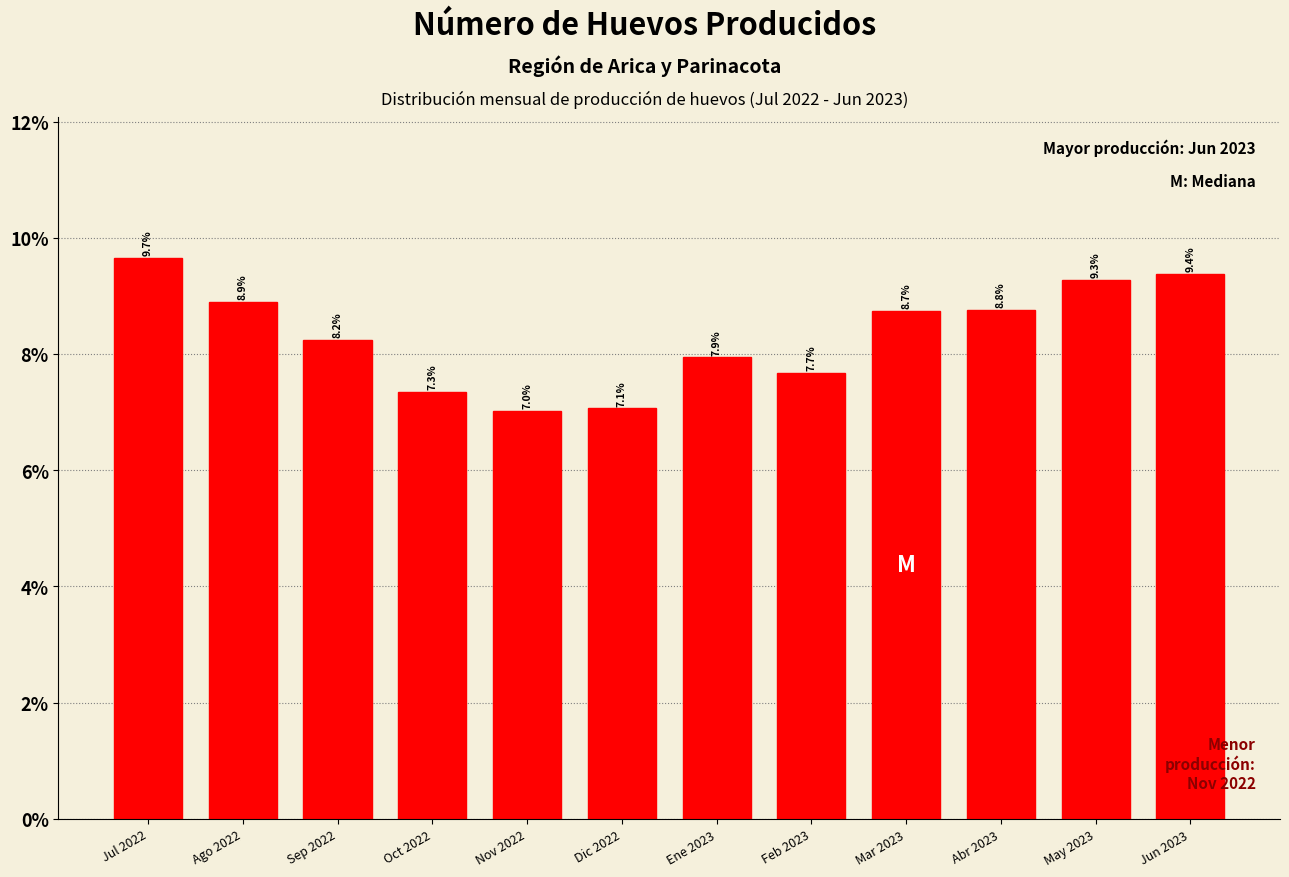

Does the chart contain any negative values?

No